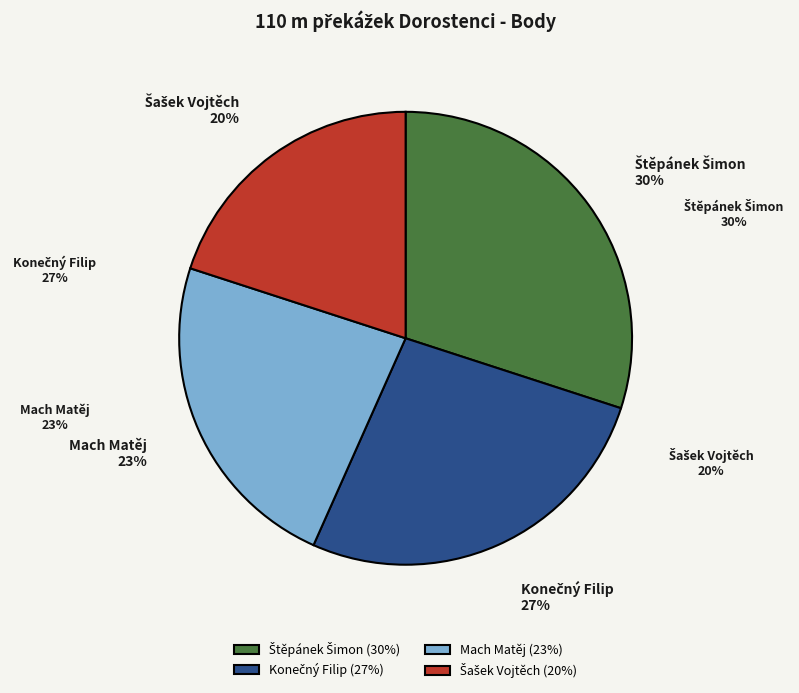

Rank the categories by value from lowest to highest.

Šašek Vojtěch, Mach Matěj, Konečný Filip, Štěpánek Šimon